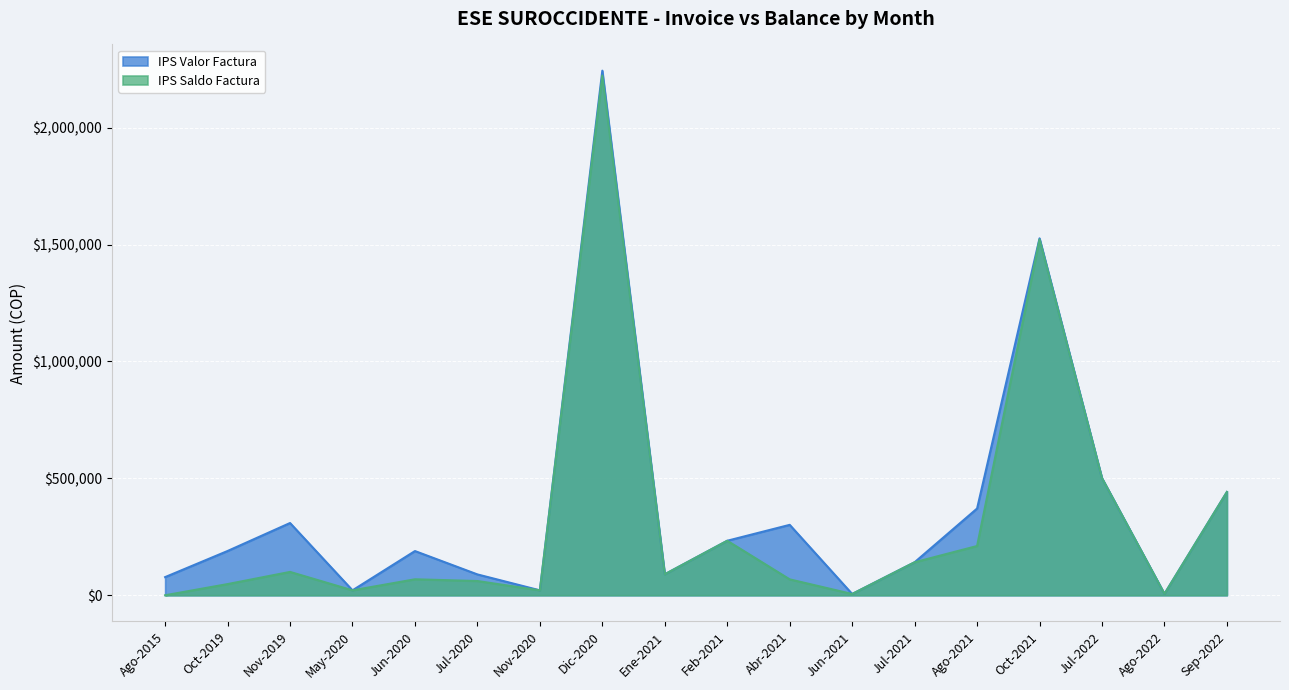

Does the chart display data point markers on the line(s)?

No